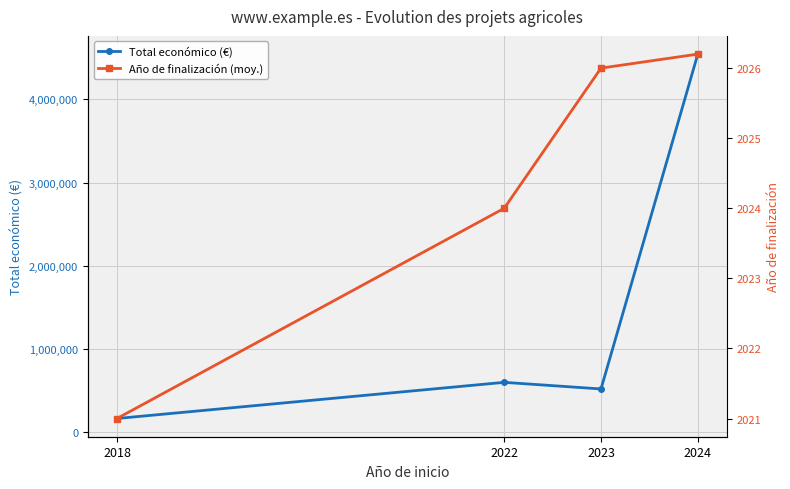

What is the difference between the highest and lowest values at 2022?

597490.0